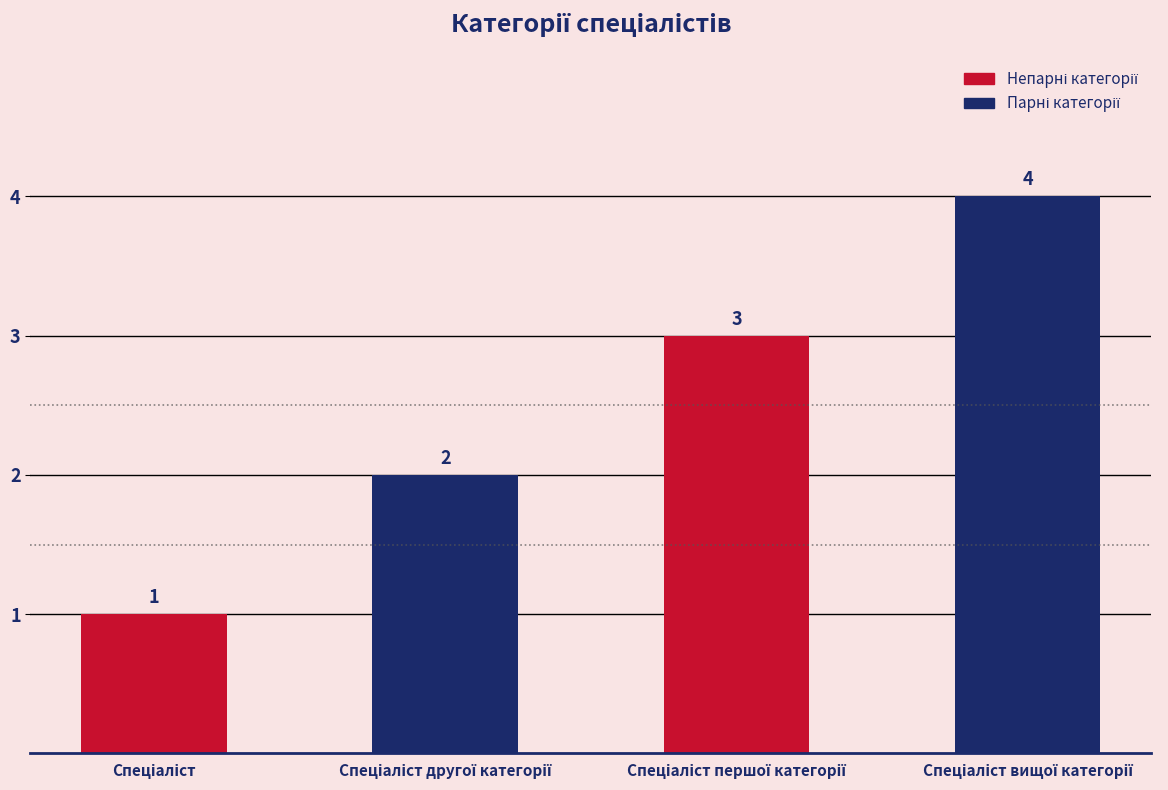

What is the greatest value displayed?

4